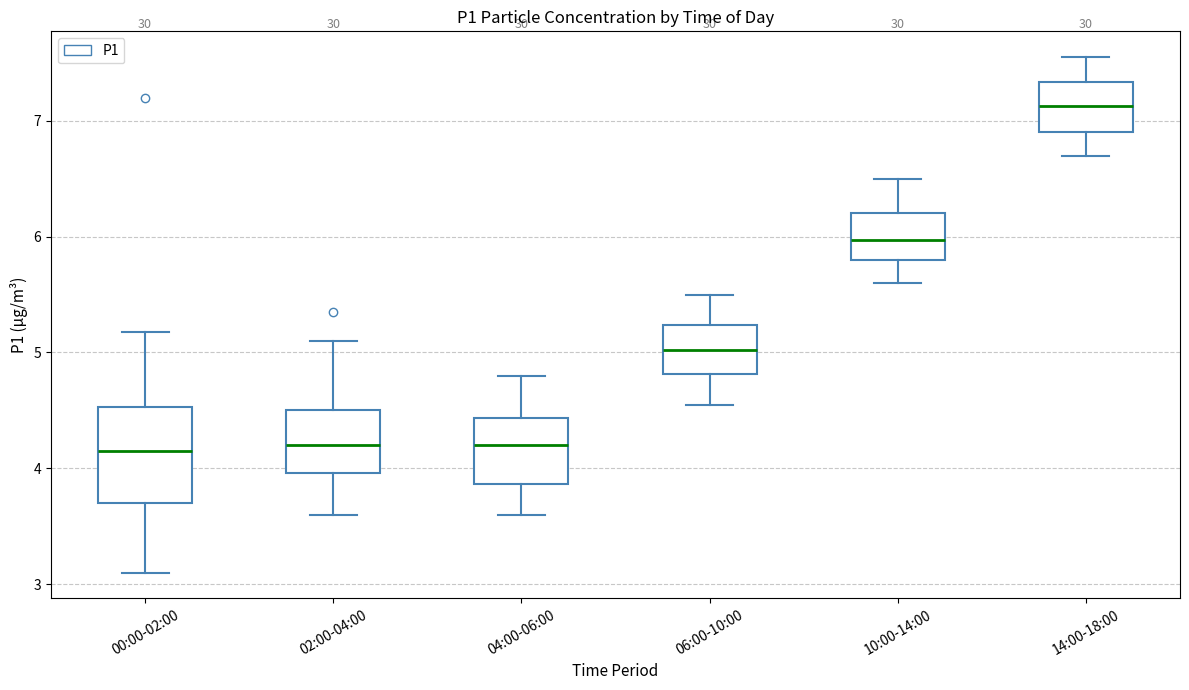

Comparing the boxes themselves (not the whiskers), which one is the tallest?

00:00-02:00